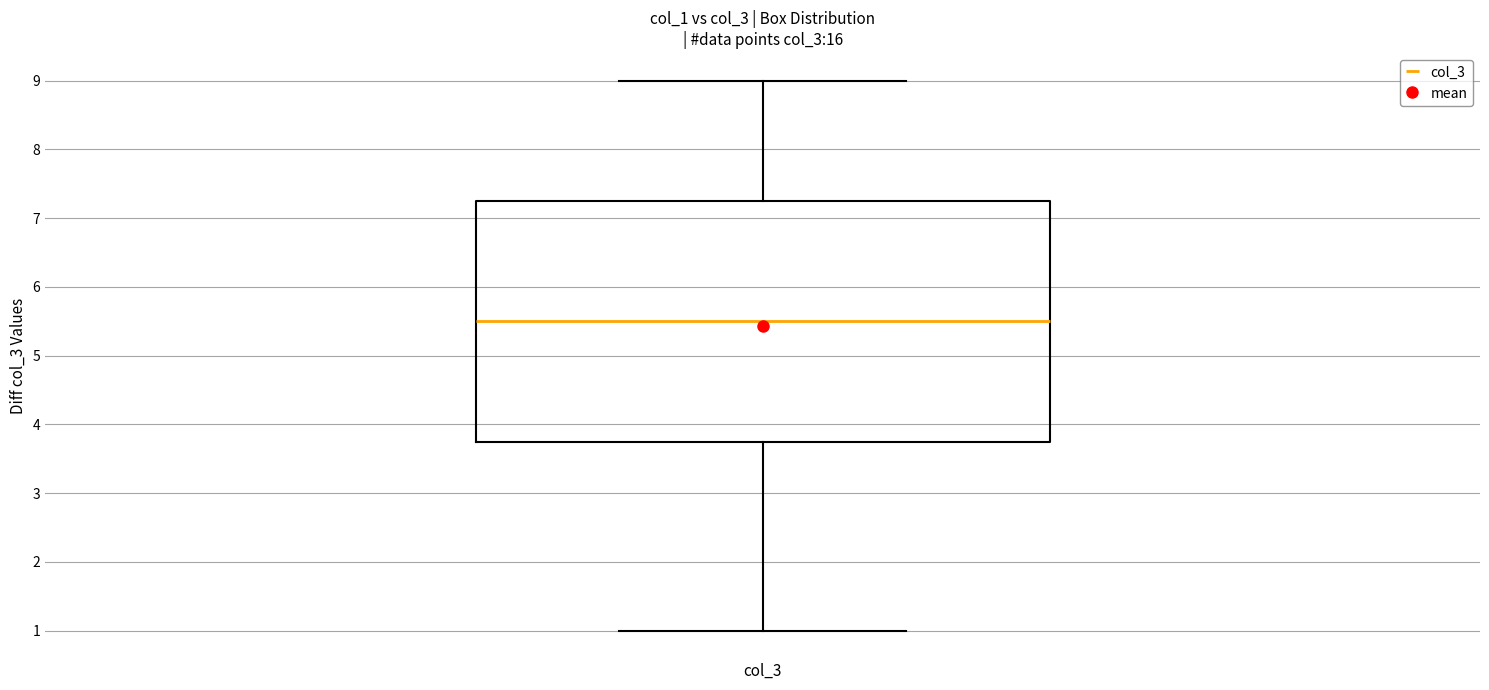

Where does the lower whisker of the box for col_3 end on the y-axis? The values are not printed on the chart, so give them approximately, as read against the axis.

1.0